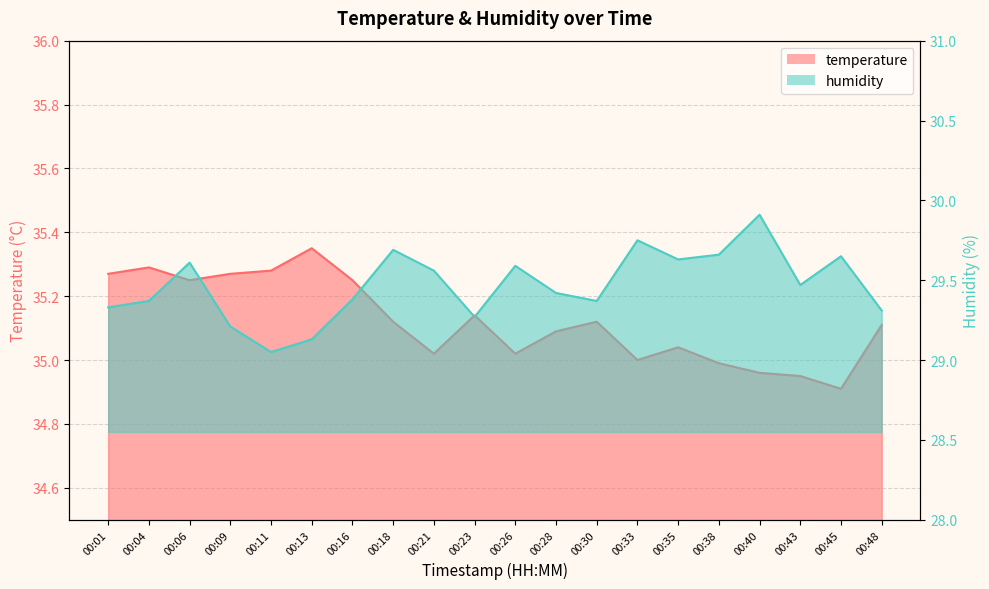

How many lines are shown in the chart?

2